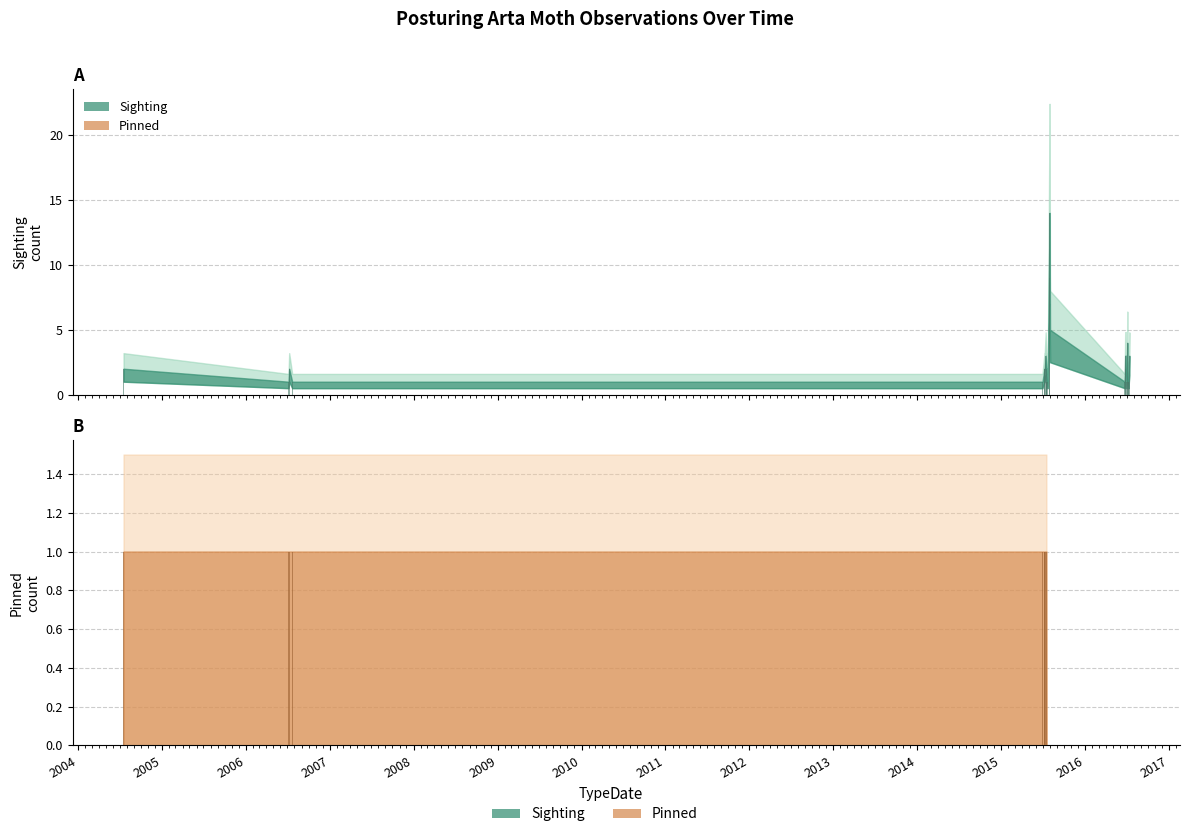

Reading left to right, what are all the values shown in this chart?

Sighting: 2	1	2	1	1	1	2	2	3	2	1	1	2	1	14	9	5	1	3	2	3	1	2	4	1	2	1	1	2	3
Pinned: 1	1	1	1	1	1	1	1	1	1	0	0	0	0	0	0	0	0	0	0	0	0	0	0	0	0	0	0	0	0